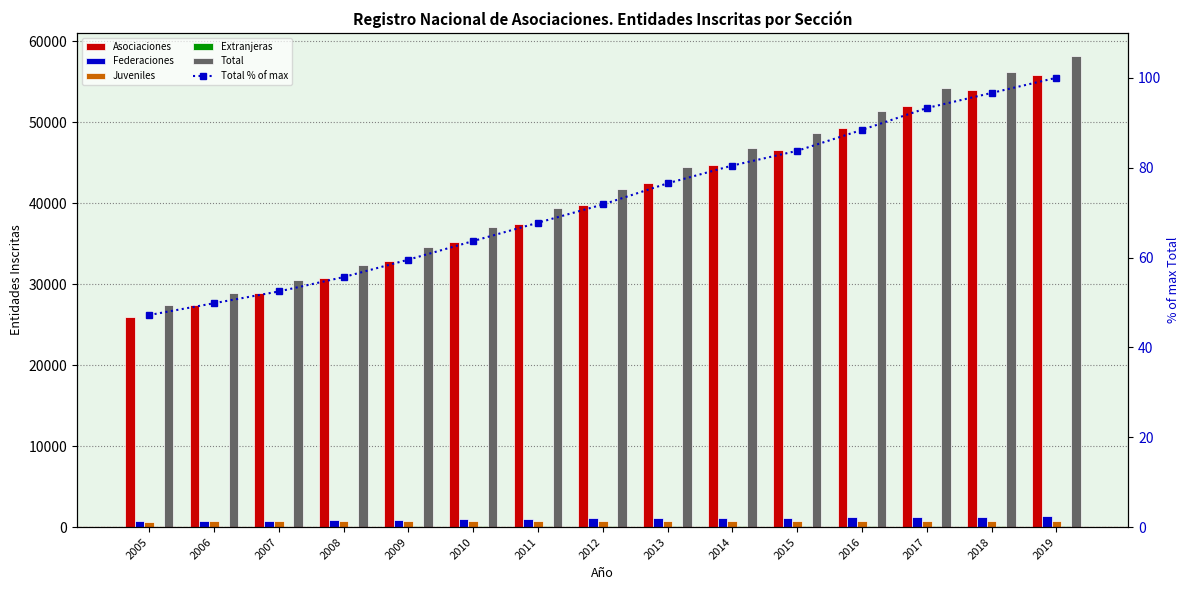

What is the value of the Federaciones bar at the 2nd from the left?

776.0